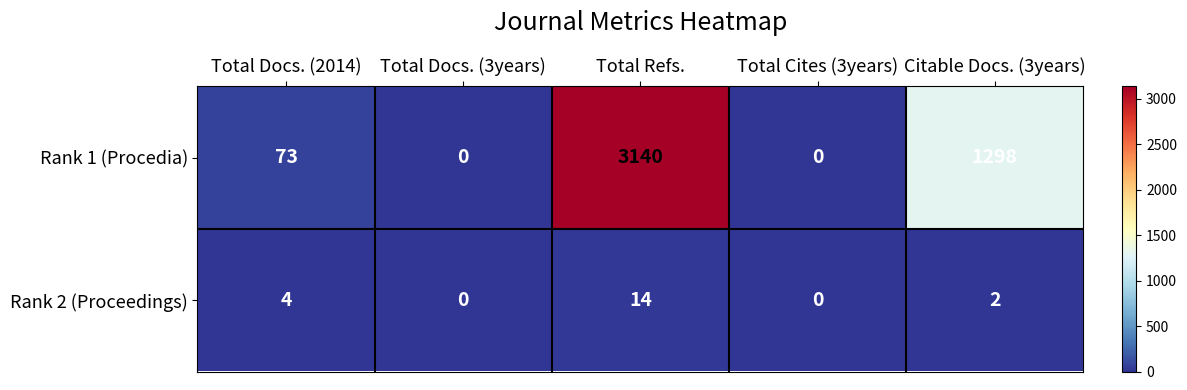

Which series has the largest total across all categories?

Rank 1 (Procedia)